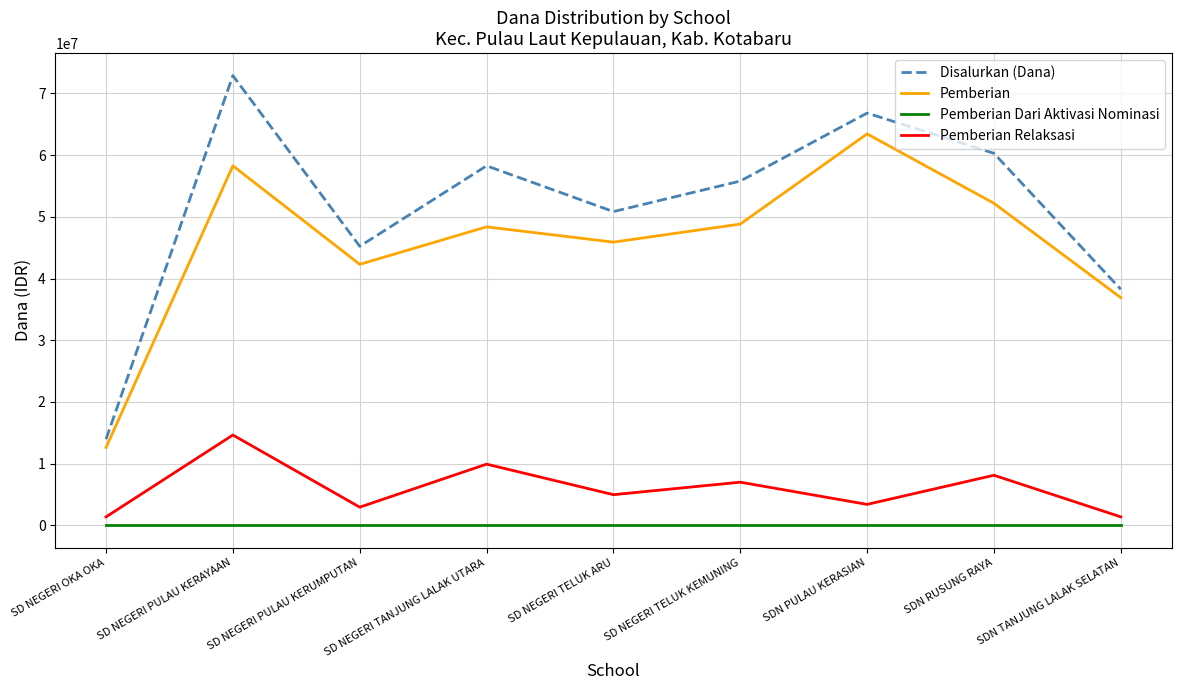

At which category is the sum across all series the highest?

SD NEGERI PULAU KERAYAAN